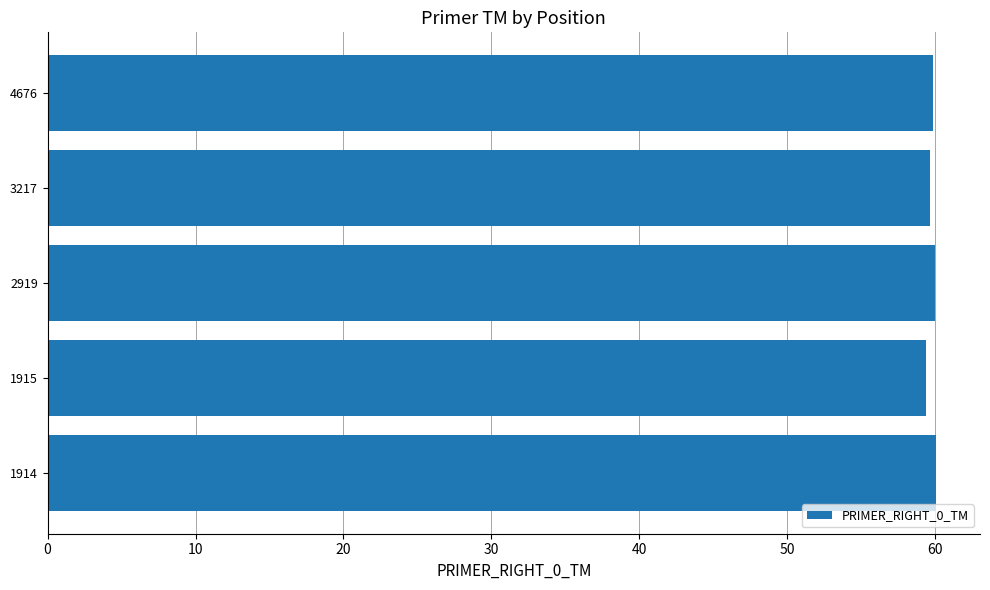

What is the sum of the values at 4676 and 3217?

119.5